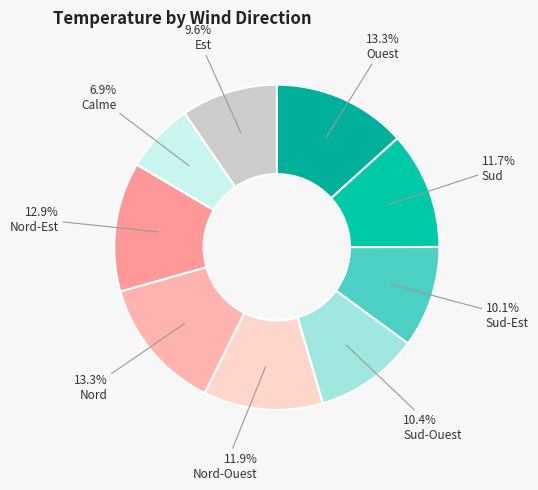

Count the number of slices in the pie.

9